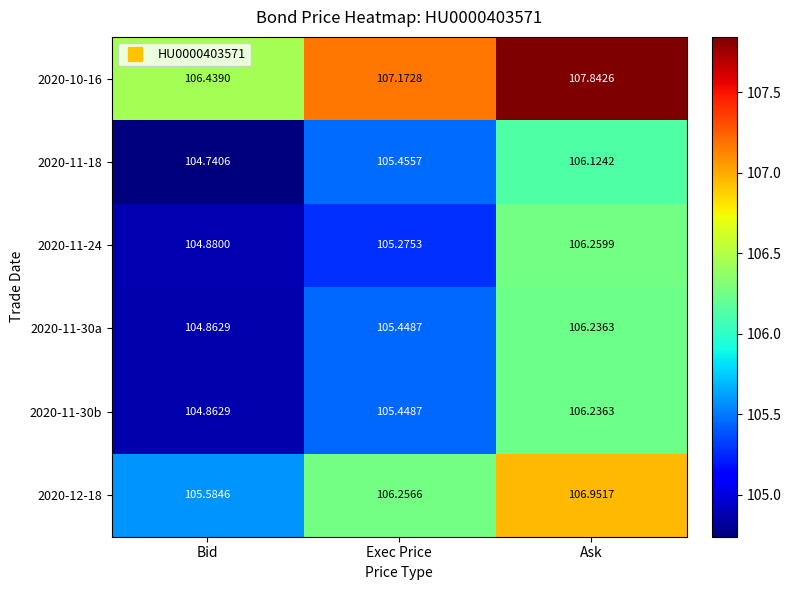

Where is 2020-11-30a nearest to the value 105?

Bid